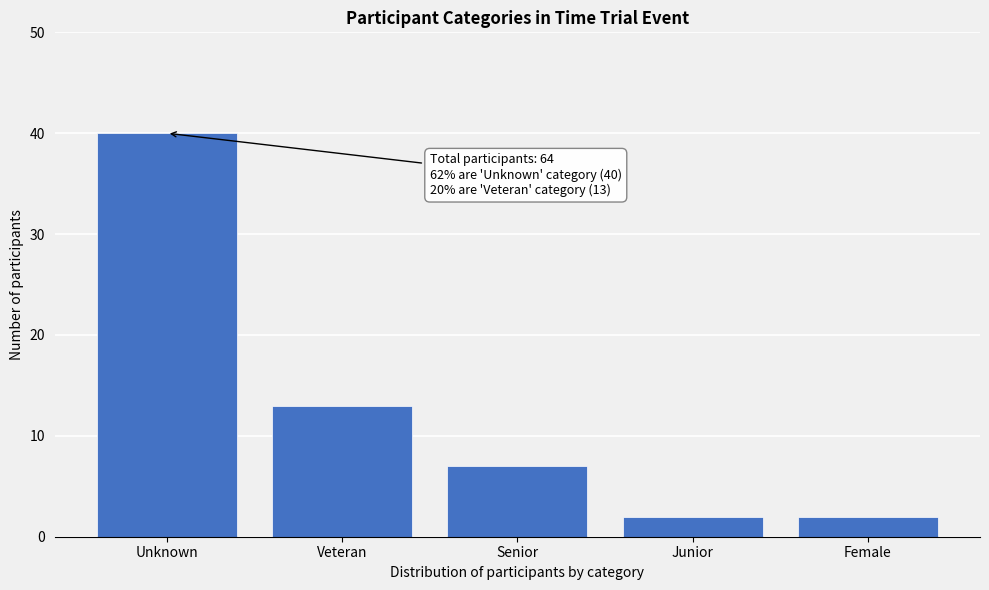

Reading right to left, transcribe all the data shown in this chart.

Female=2	Junior=2	Senior=7	Veteran=13	Unknown=40